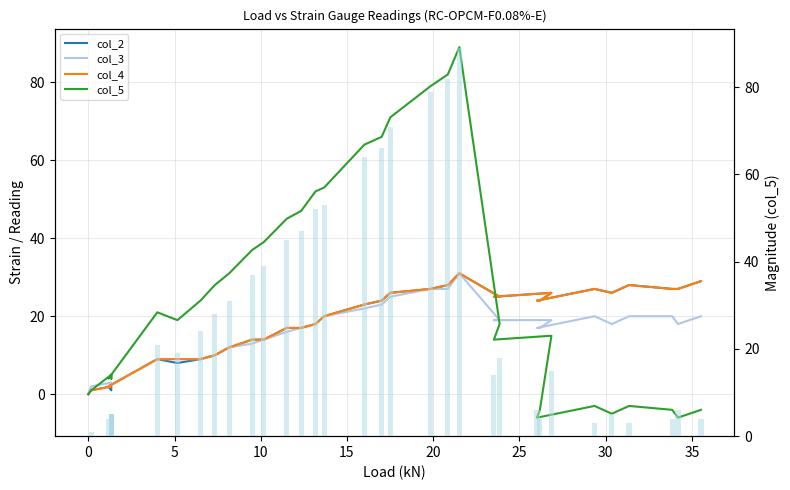

How many groups of bars are there?

38